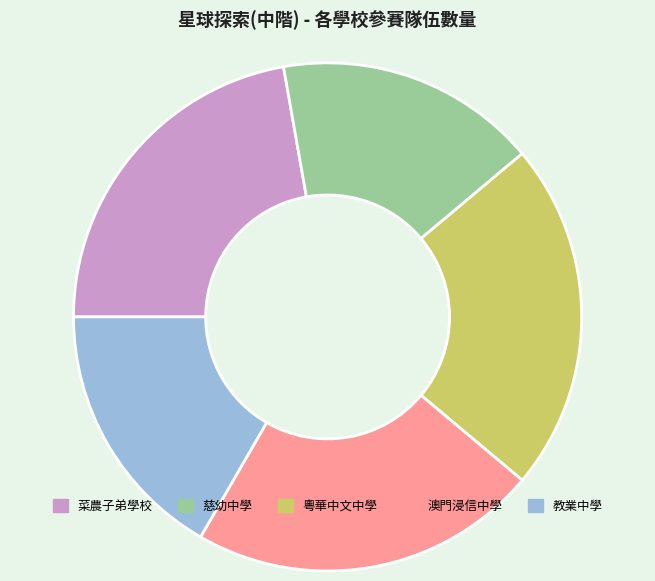

How many slices are in this pie chart?

5